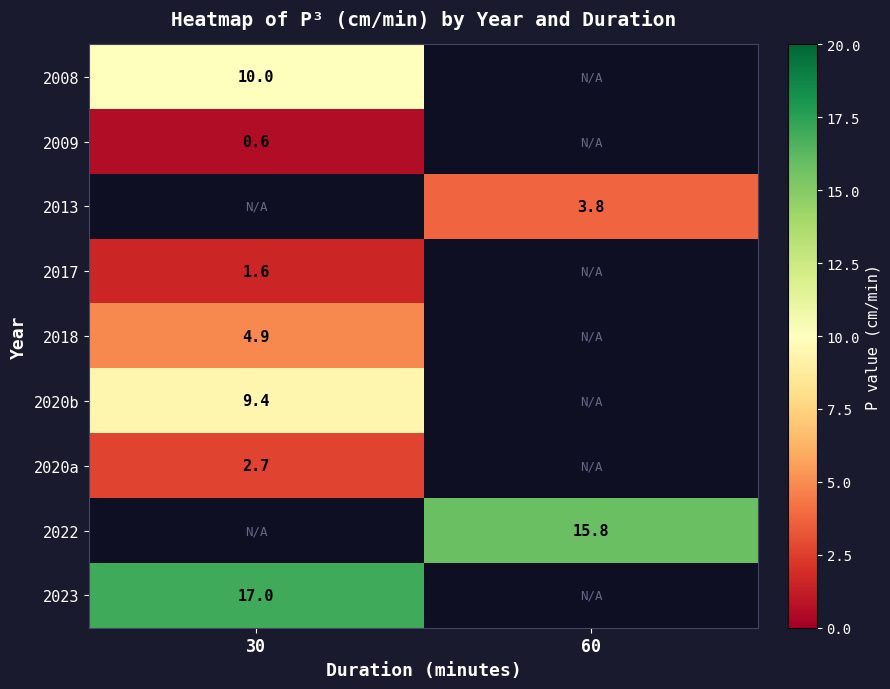

What is the difference between the highest and lowest values at 30?

16.4